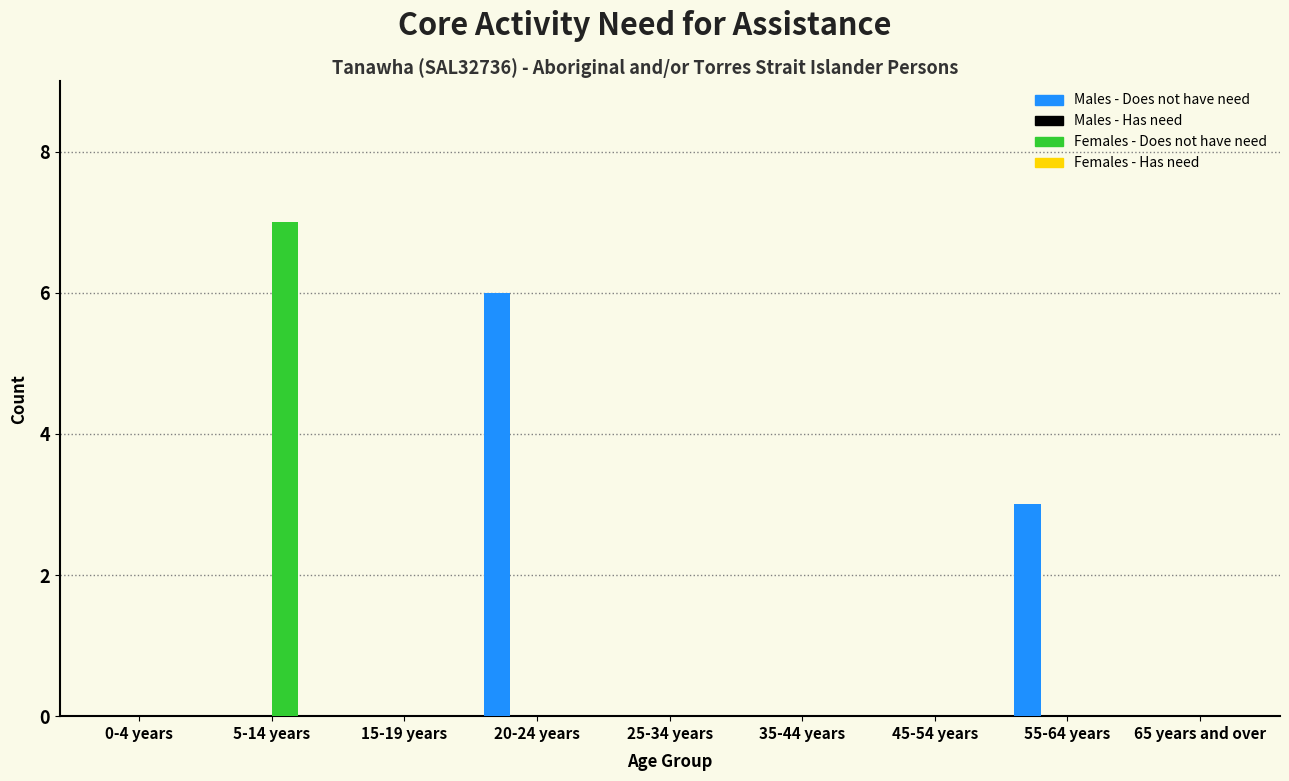

Reading left to right, what are all the values shown in this chart?

Males - Does not have need: 0-4 years=0	5-14 years=0	15-19 years=0	20-24 years=6	25-34 years=0	35-44 years=0	45-54 years=0	55-64 years=3	65 years and over=0
Females - Does not have need: 0-4 years=0	5-14 years=7	15-19 years=0	20-24 years=0	25-34 years=0	35-44 years=0	45-54 years=0	55-64 years=0	65 years and over=0